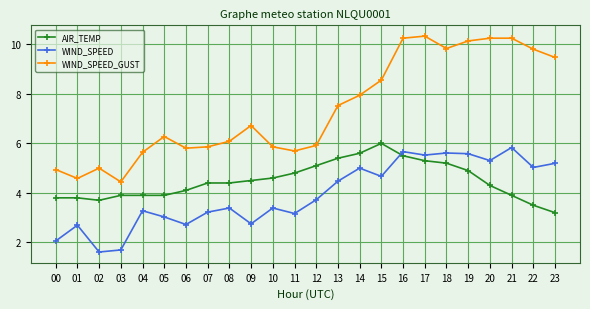

What is the greatest value displayed?

10.3